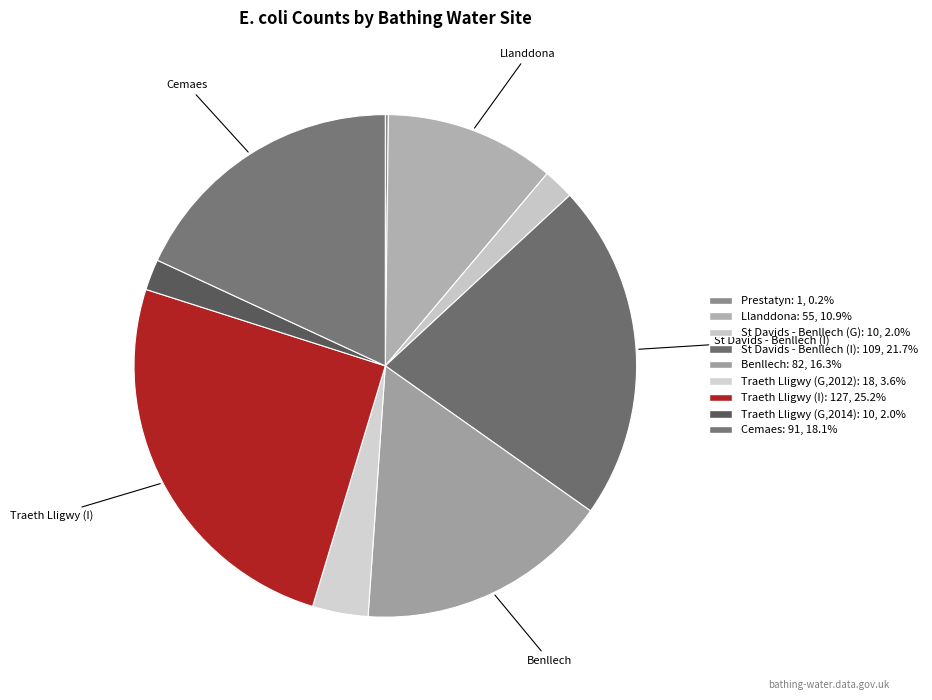

Rank the categories by value from lowest to highest.

Prestatyn, St Davids - Benllech (G), Traeth Lligwy (G,2014), Traeth Lligwy (G,2012), Llanddona, Benllech, Cemaes, St Davids - Benllech (I), Traeth Lligwy (I)